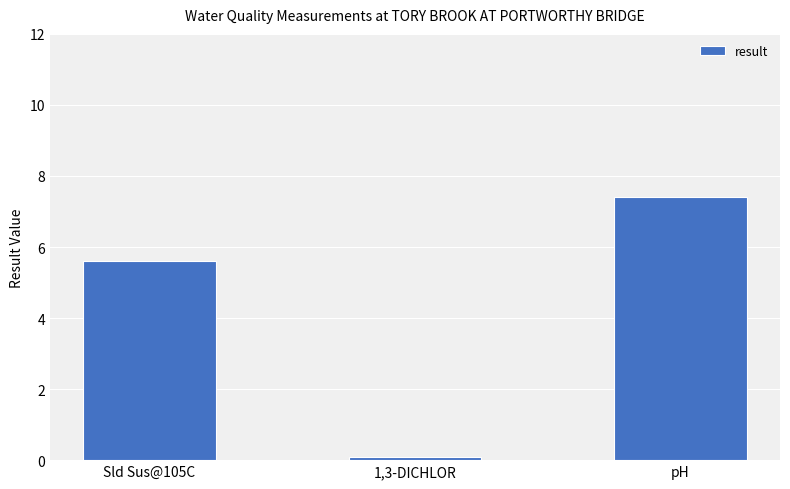

How many series are shown in this chart?

1